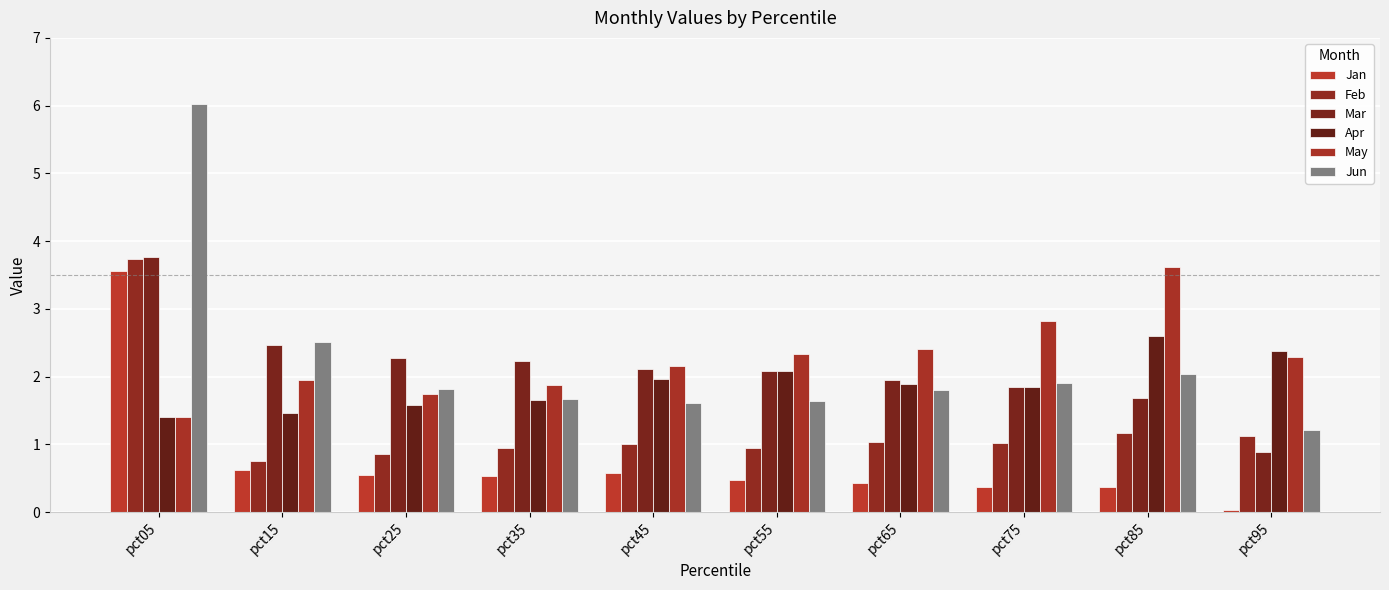

What is the maximum value for Mar?

3.8